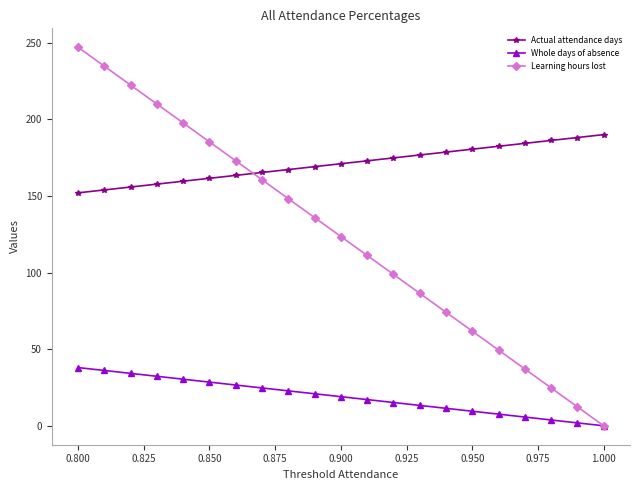

The Actual attendance days series shows 83.3 at 0.900. True or false?

False